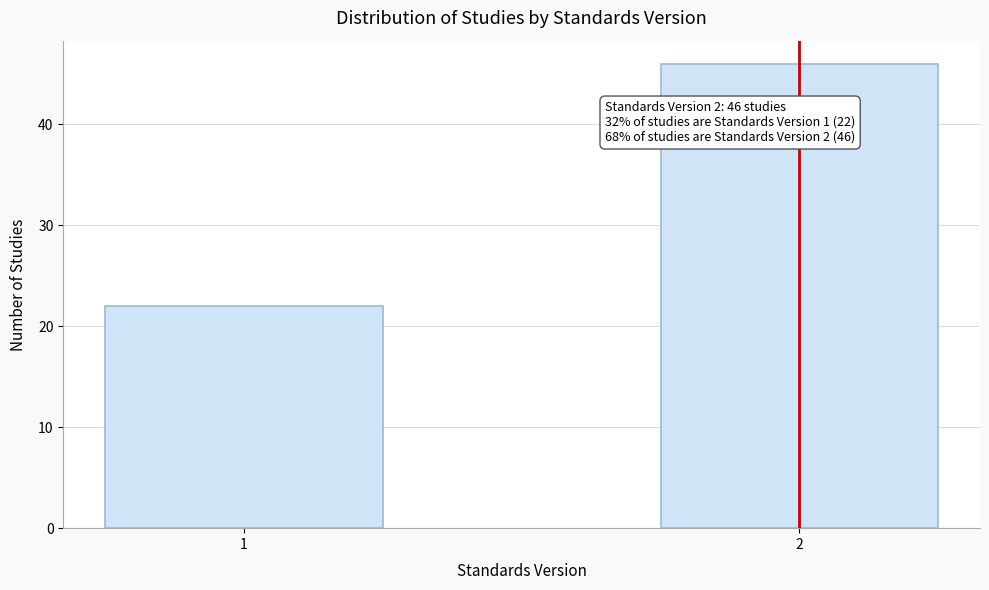

Reading right to left, what are all the values shown in this chart?

2=46	1=22